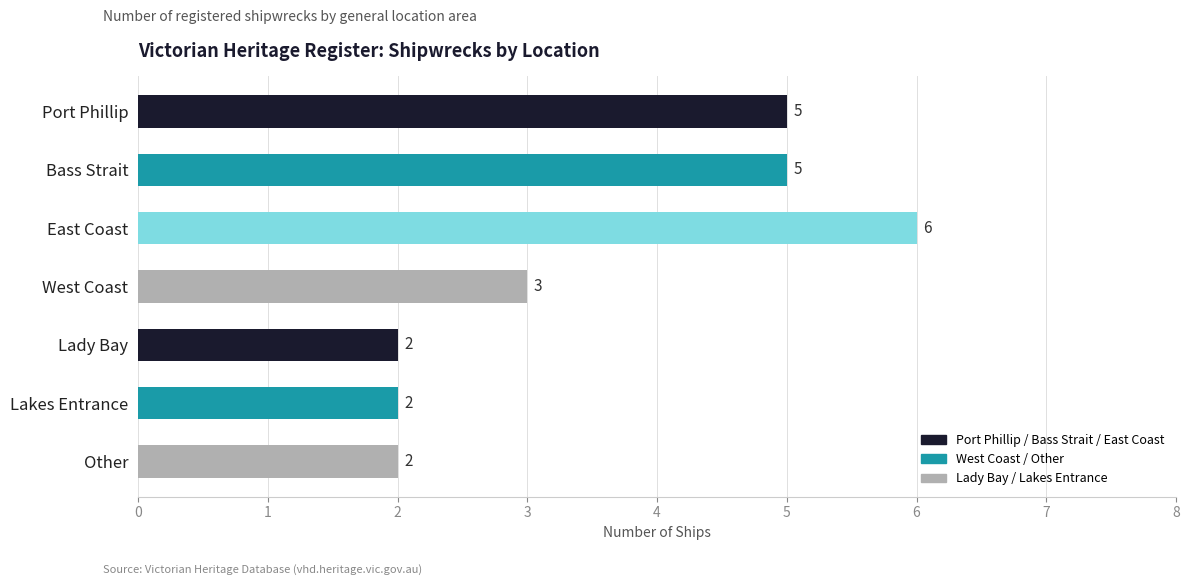

Is it true that the value at West Coast is 5?

False